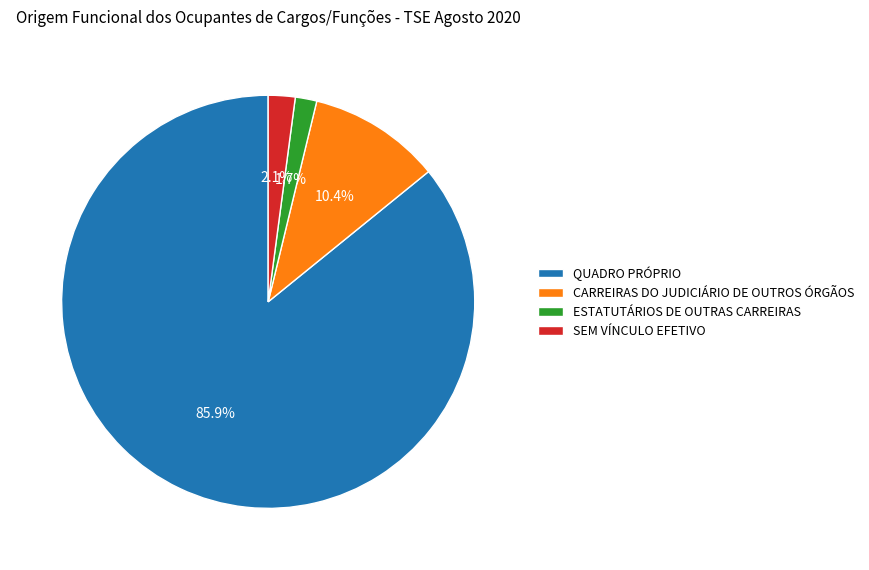

Between SEM VÍNCULO EFETIVO and CARREIRAS DO JUDICIÁRIO DE OUTROS ÓRGÃOS, which is larger?

CARREIRAS DO JUDICIÁRIO DE OUTROS ÓRGÃOS